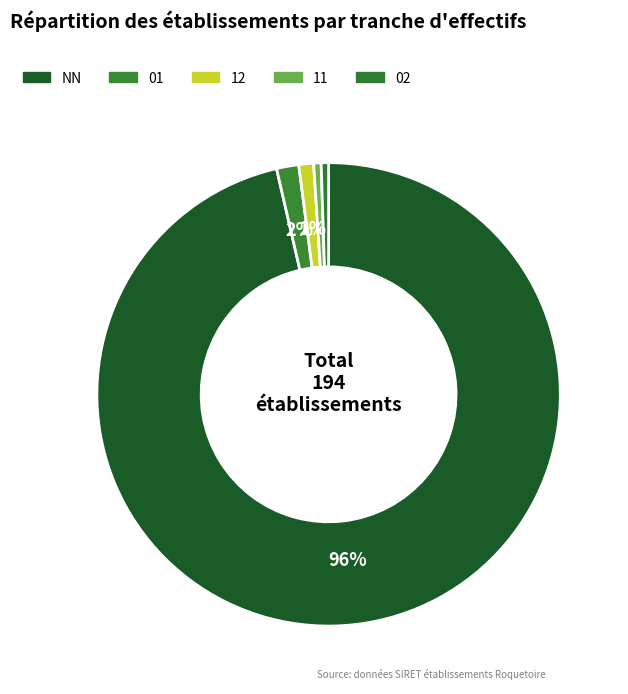

To the nearest percent, what is the average slice percentage?

20%